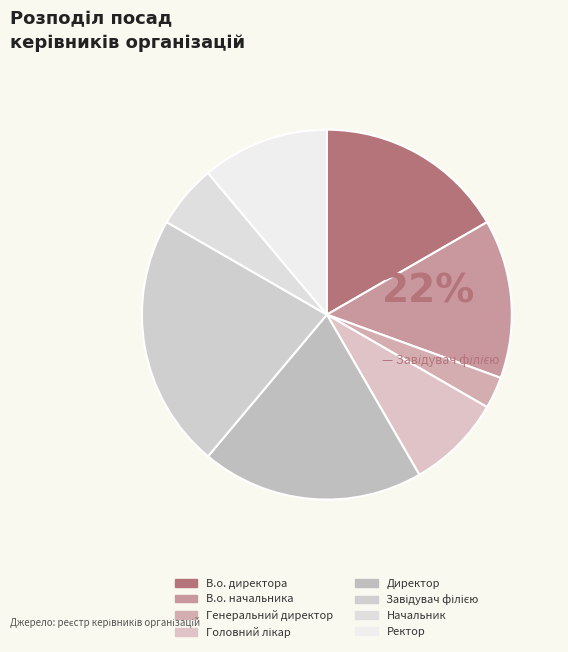

Count the number of slices in the pie.

8